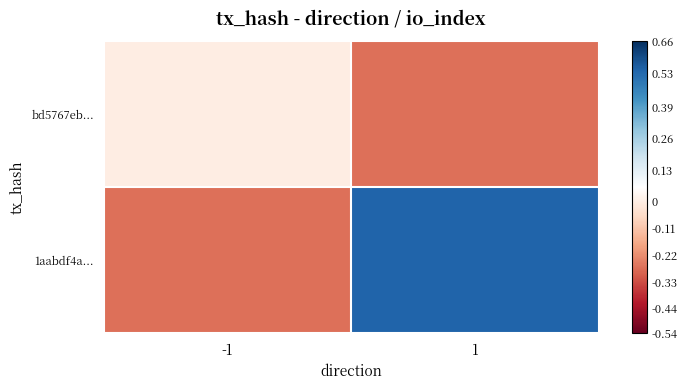

At 1, list the series in order from smallest to largest.

bd5767eb..., 1aabdf4a...